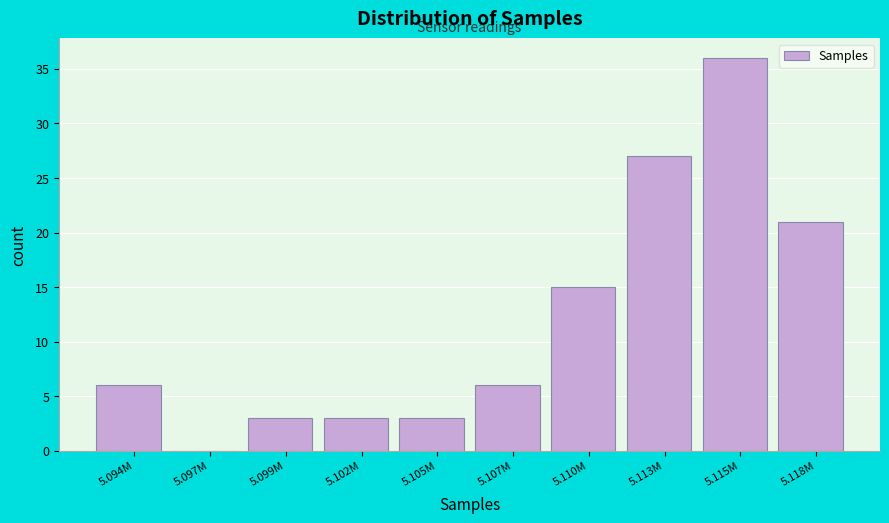

Reading right to left, what are all the values shown in this chart?

5.118M=21	5.115M=36	5.113M=27	5.110M=15	5.107M=6	5.105M=3	5.102M=3	5.099M=3	5.097M=0	5.094M=6